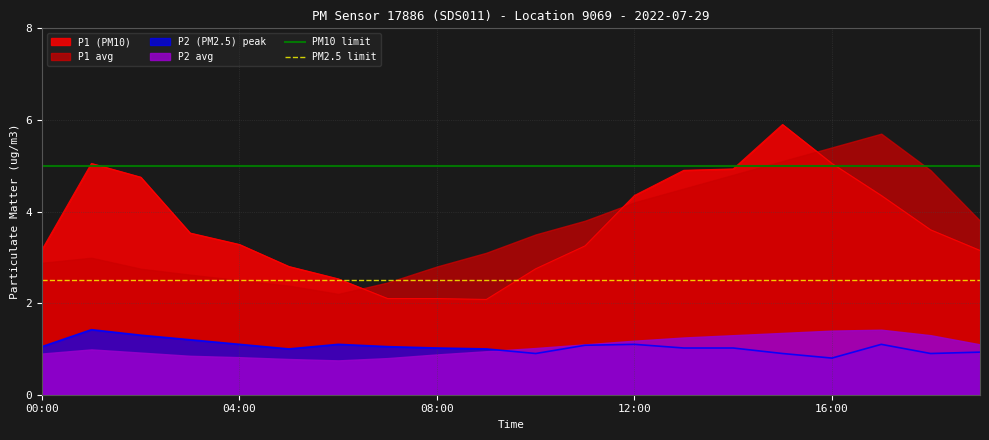

The PM2.5 limit series shows 2.5 at 00:00. True or false?

True